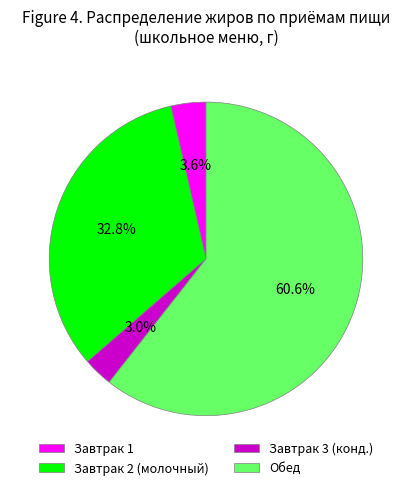

Which category has the smallest portion of the pie?

Завтрак 3 (конд.)